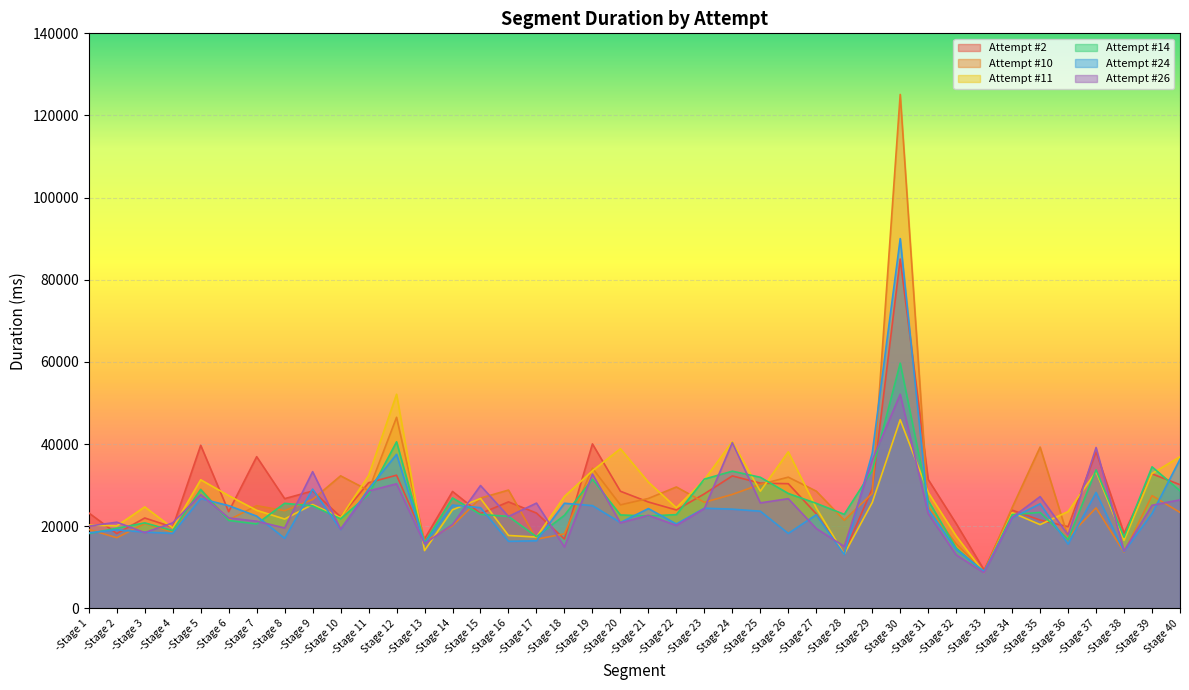

Count the number of categories in the chart.

40